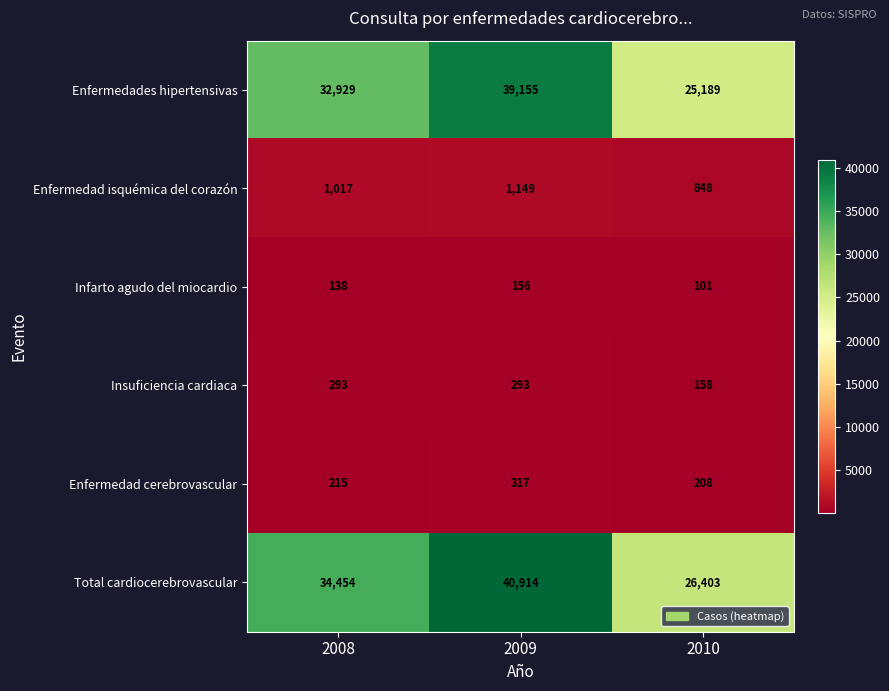

True or false: Enfermedades hipertensivas has a value of 16349 at 2008.

False